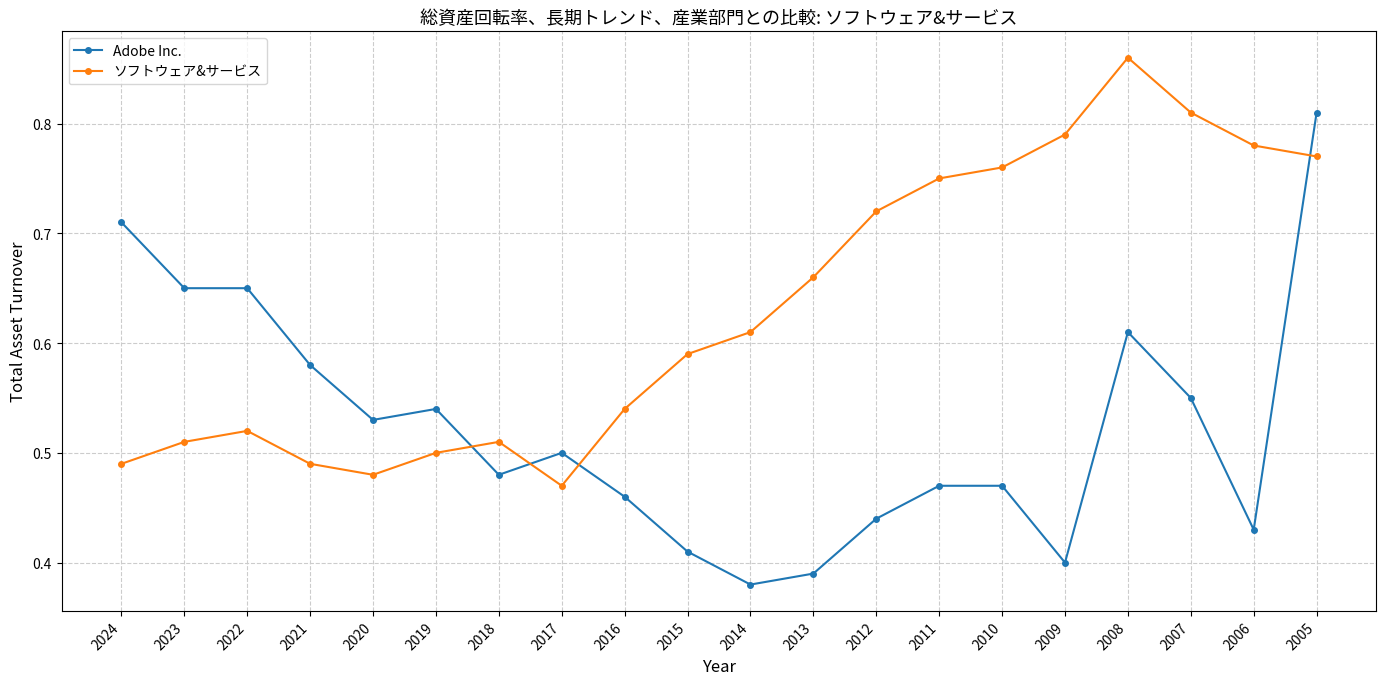

Which series ends up on top after the final intersection of ソフトウェア&サービス and Adobe Inc.?

Adobe Inc.